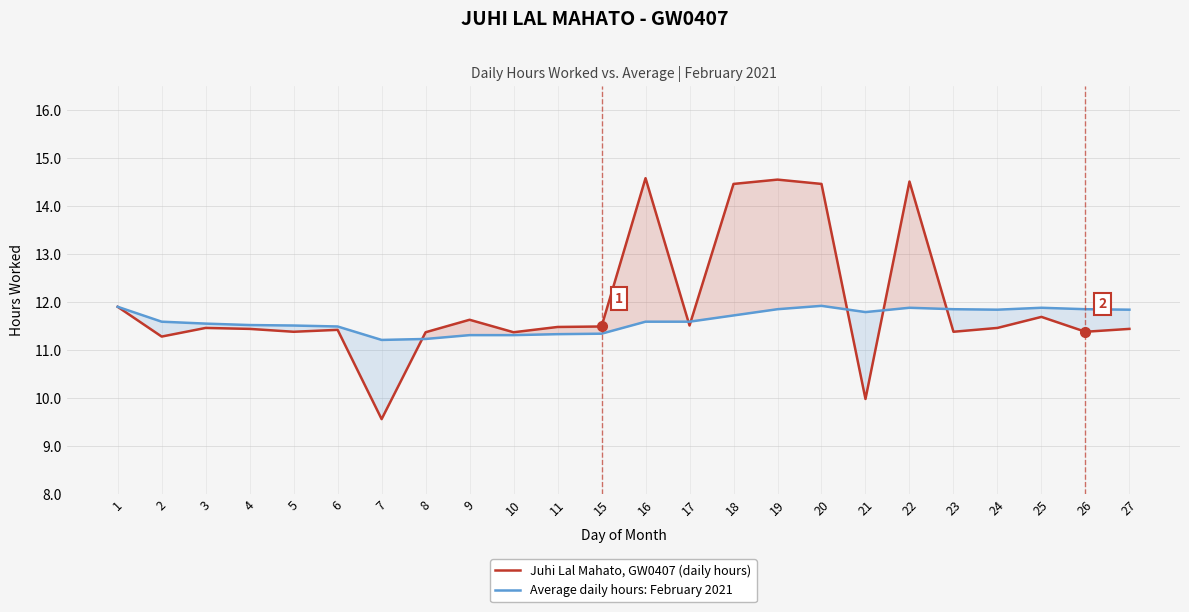

At which category does Juhi Lal Mahato, GW0407 (daily hours) reach its first local valley?

2